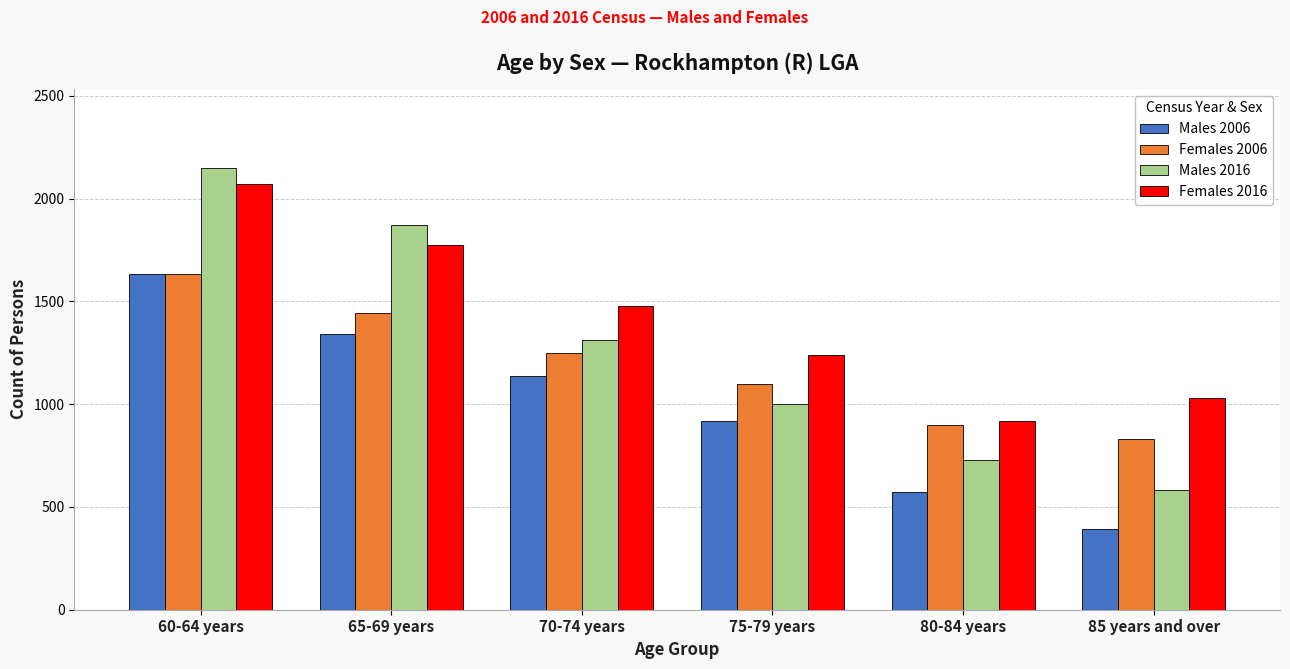

Are the bars horizontal?

No